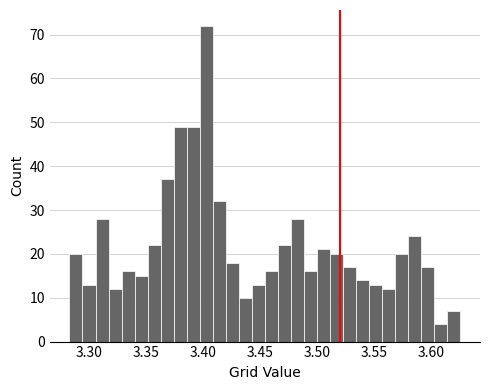

Read against the x-axis, roughly where is the centre of the tallest bar?

3.405